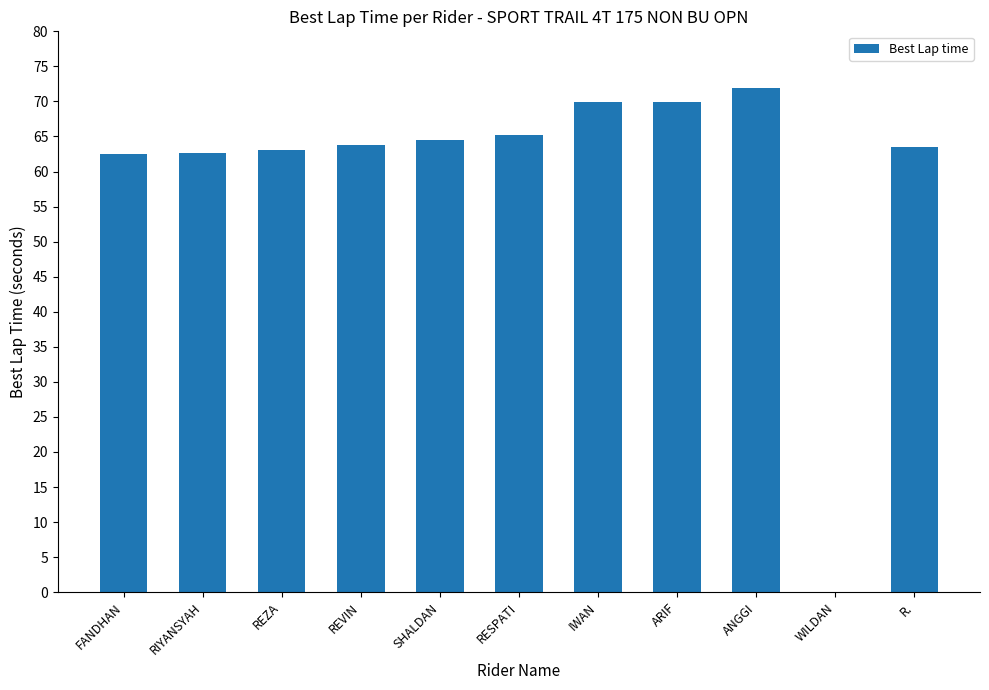

What value does the data have at FANDHAN?

62.5